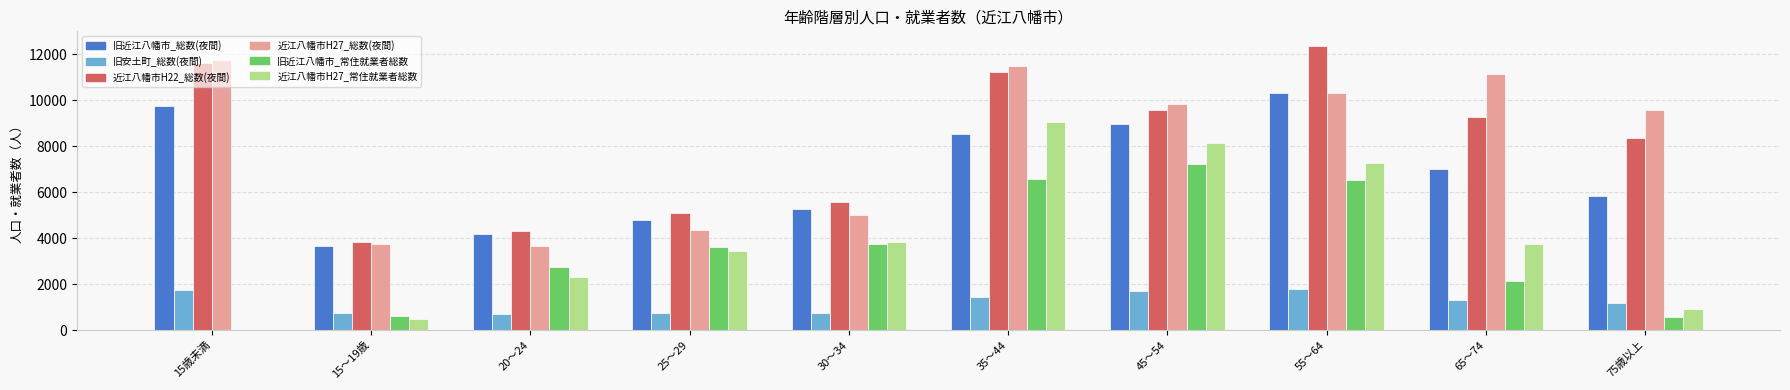

Are the bars grouped side by side (vs. stacked)?

Yes